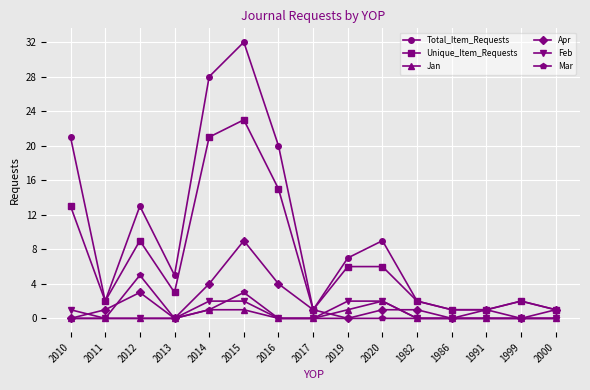

Reading left to right, transcribe all the data shown in this chart.

Total_Item_Requests: 2010=21	2011=2	2012=13	2013=5	2014=28	2015=32	2016=20	2017=1	2019=7	2020=9	1982=2	1986=1	1991=1	1999=2	2000=1
Unique_Item_Requests: 2010=13	2011=2	2012=9	2013=3	2014=21	2015=23	2016=15	2017=1	2019=6	2020=6	1982=2	1986=1	1991=1	1999=2	2000=1
Jan: 2010=0	2011=0	2012=0	2013=0	2014=1	2015=1	2016=0	2017=0	2019=1	2020=2	1982=0	1986=0	1991=0	1999=0	2000=0
Apr: 2010=0	2011=1	2012=3	2013=0	2014=4	2015=9	2016=4	2017=1	2019=0	2020=1	1982=1	1986=0	1991=1	1999=0	2000=1
Feb: 2010=1	2011=0	2012=0	2013=0	2014=2	2015=2	2016=0	2017=0	2019=2	2020=2	1982=0	1986=0	1991=0	1999=0	2000=0
Mar: 2010=0	2011=0	2012=5	2013=0	2014=1	2015=3	2016=0	2017=0	2019=0	2020=0	1982=0	1986=0	1991=0	1999=0	2000=0